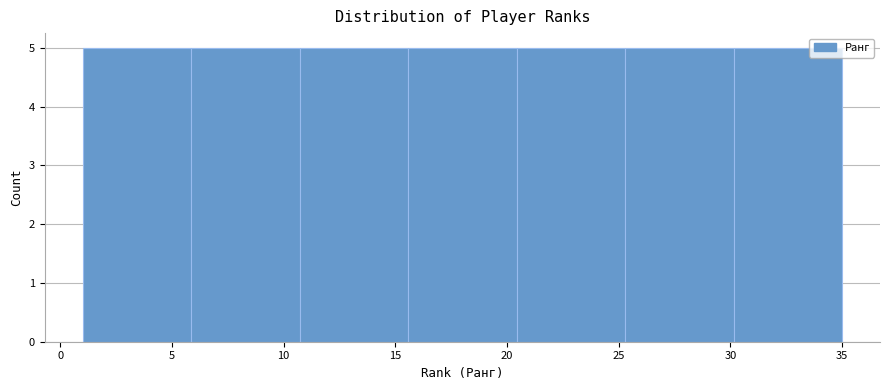

How tall is the bar that spans 15.5 to 20.5 on the x-axis? Neither the bar edges nor the heights are printed on the chart, so give them approximately, as read against the axes.

5